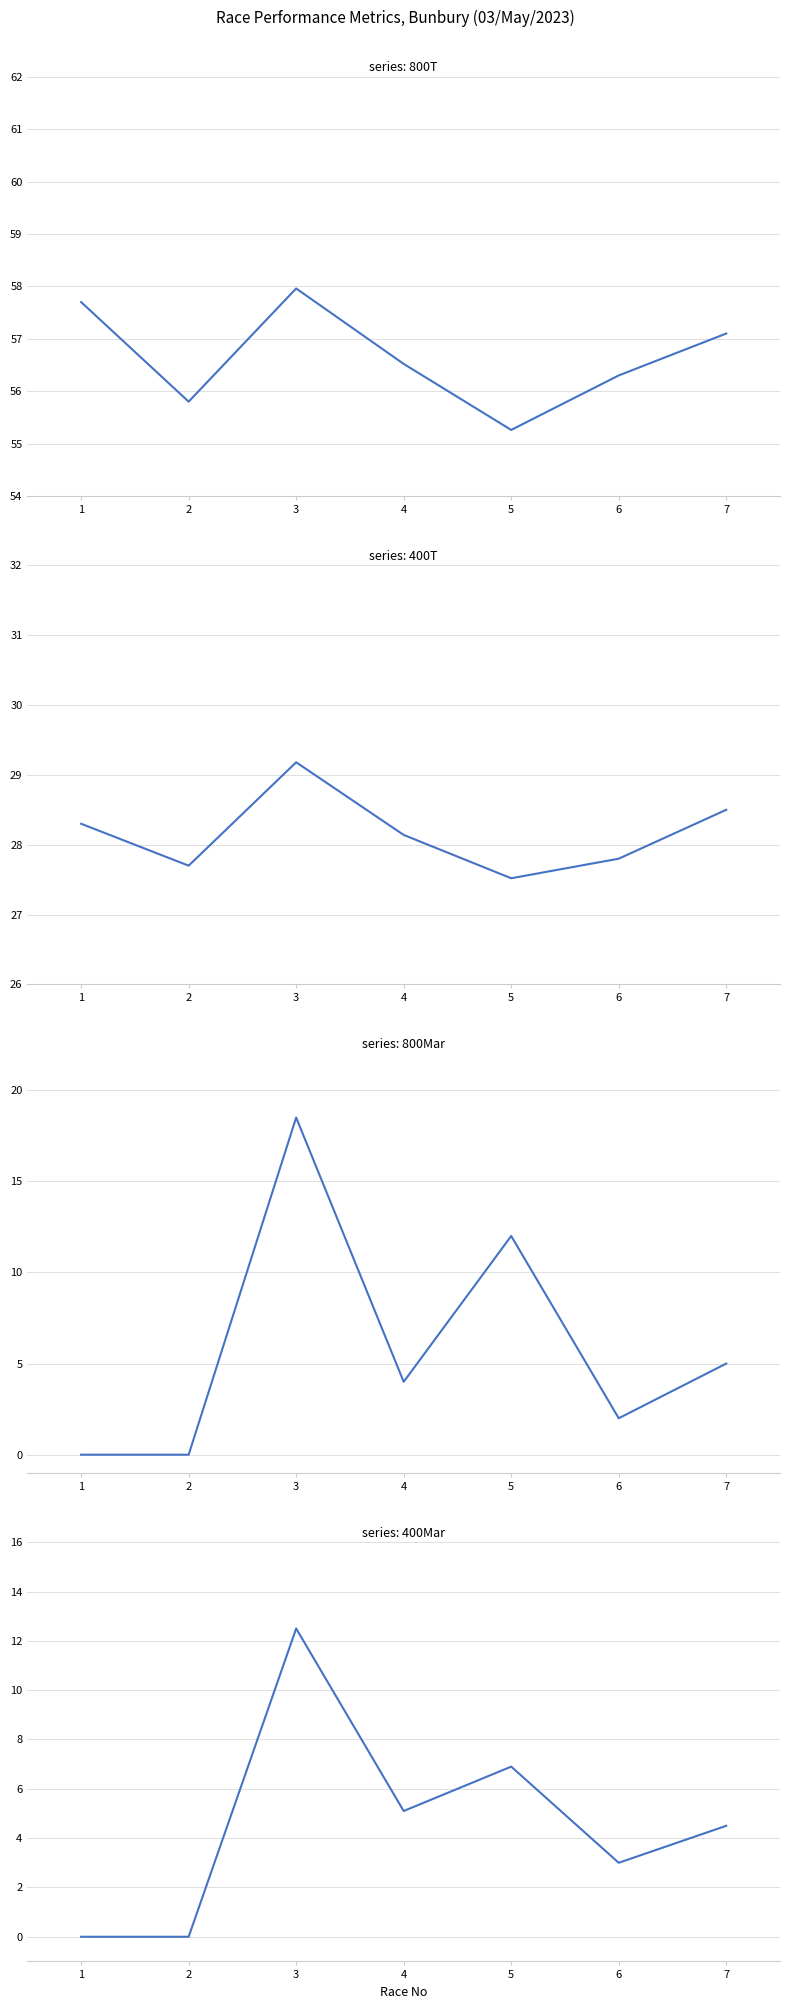

What is the average value of the 400T series?

28.2